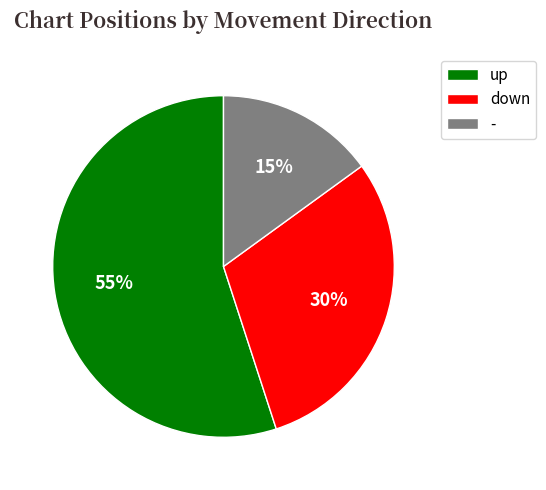

Combined, do down and up account for over 50%?

Yes